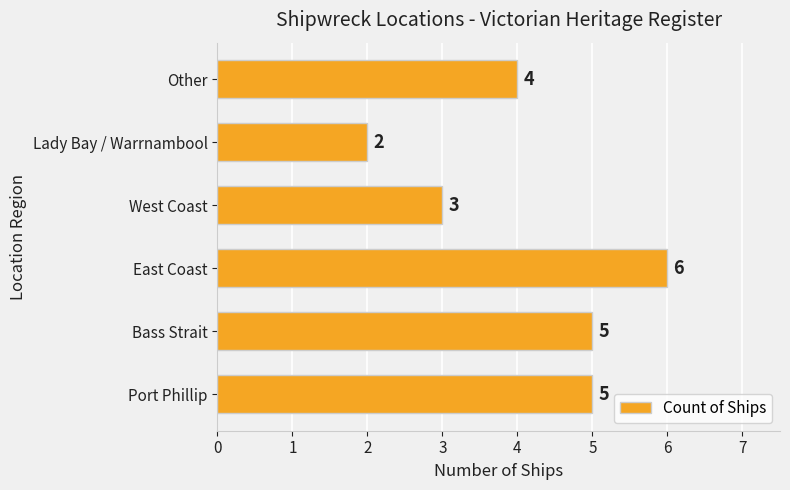

Which label corresponds to the largest value in the chart?

East Coast